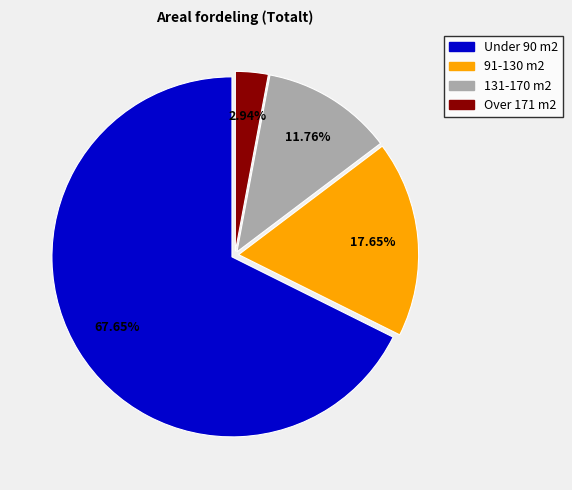

Between Over 171 m2 and 91-130 m2, which is larger?

91-130 m2